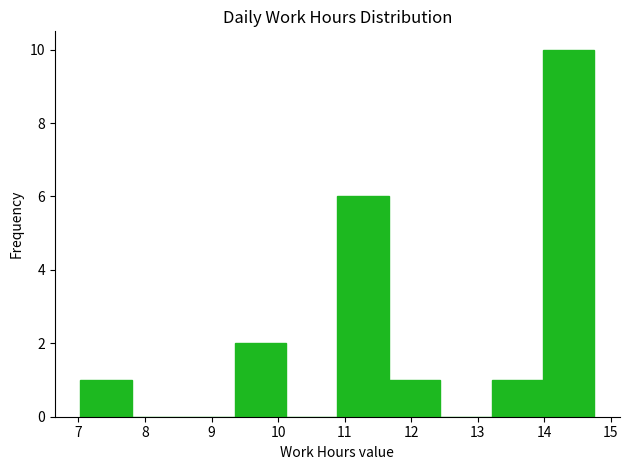

Reading left to right, list every bar in this chart as the range it spans on the x-axis followed by its height. Neither the bar edges nor the heights are printed on the chart, so give them approximately, as read against the axes.

7.0 to 7.8: 1
7.8 to 8.6: 0
8.6 to 9.3: 0
9.3 to 10.1: 2
10.1 to 10.9: 0
10.9 to 11.7: 6
11.7 to 12.4: 1
12.4 to 13.2: 0
13.2 to 14.0: 1
14.0 to 14.8: 10